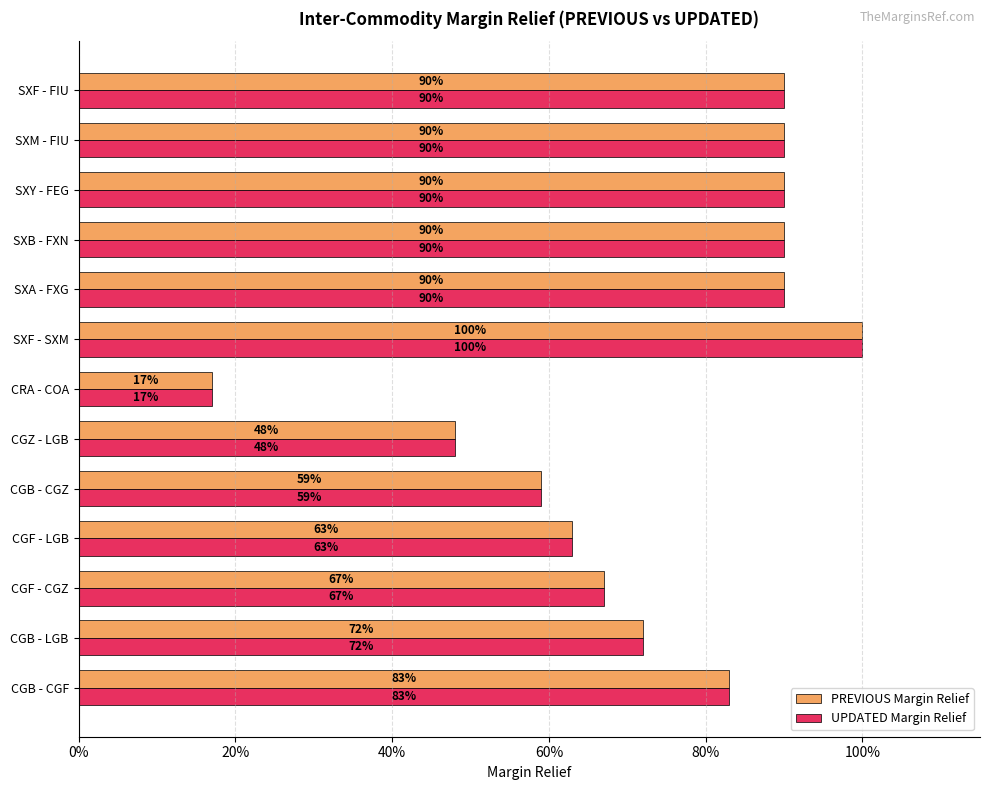

What position from the right is CGB - LGB?

12